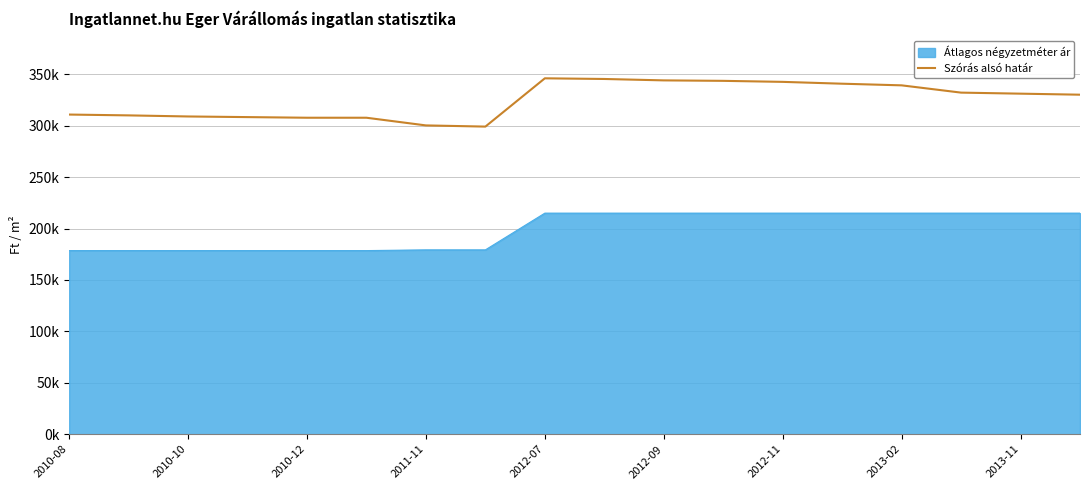

Does the chart display data point markers on the line(s)?

No